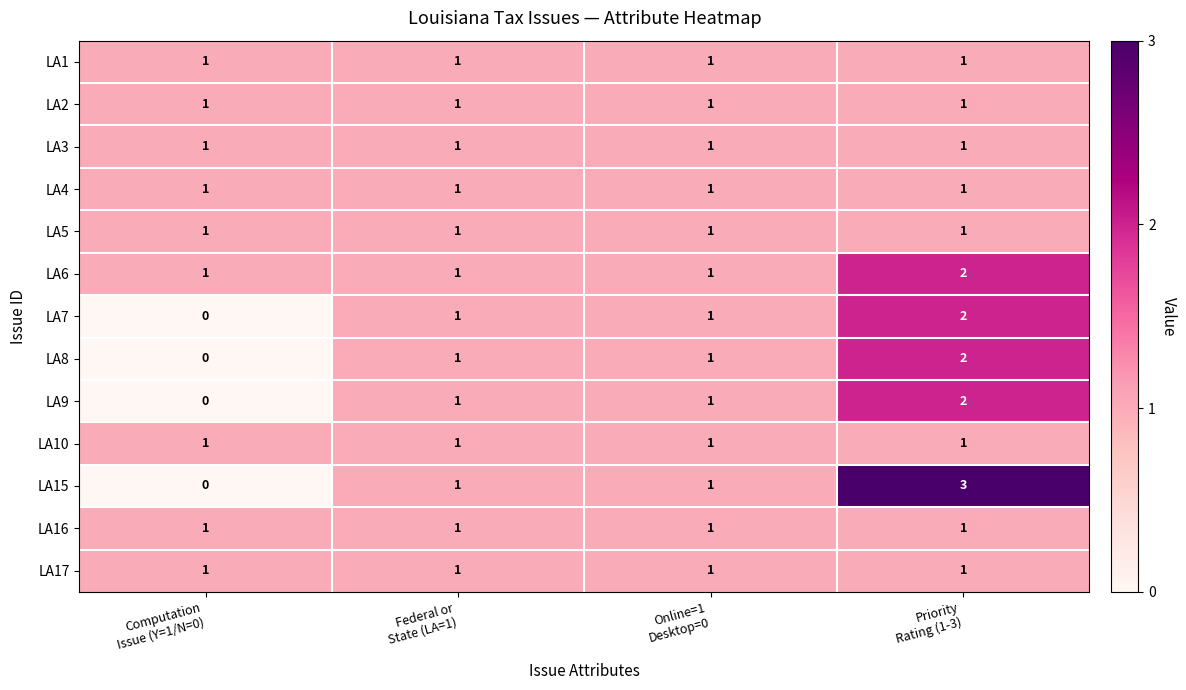

At how many categories does at least one series exceed 0?

4